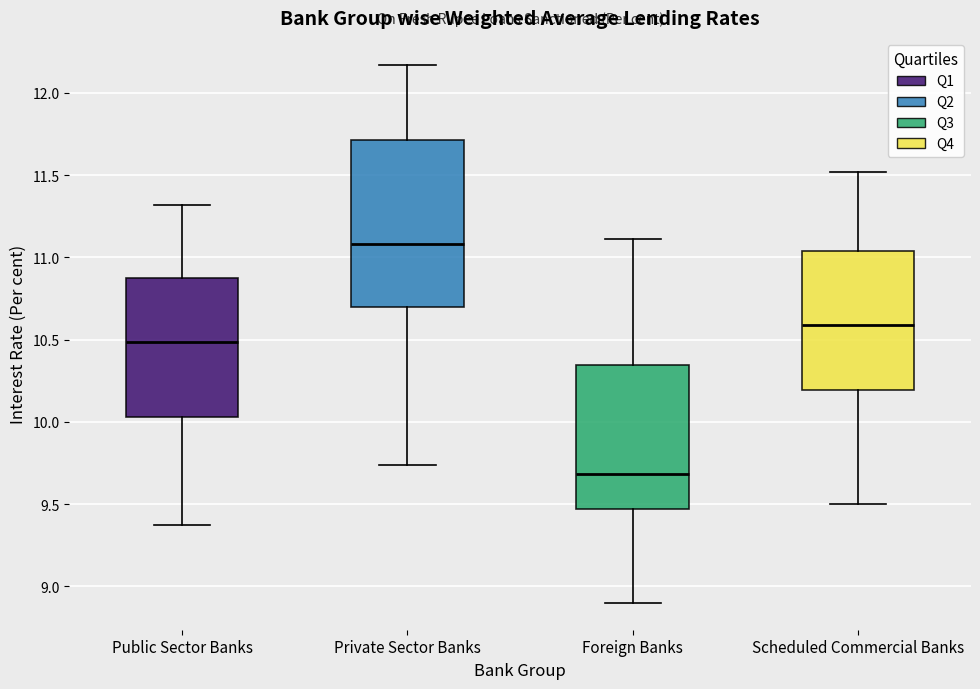

Reading left to right, transcribe this box plot: for each box, give where its median line is, the range the box spans, and where its two whiskers end, as read against the y-axis. The values are not printed on the chart, so give them approximately, as read against the axis.

Public Sector Banks: median 10.50, box 10.05 to 10.90, whiskers 9.35 to 11.30
Private Sector Banks: median 11.10, box 10.70 to 11.70, whiskers 9.75 to 12.15
Foreign Banks: median 9.70, box 9.45 to 10.35, whiskers 8.90 to 11.10
Scheduled Commercial Banks: median 10.60, box 10.20 to 11.05, whiskers 9.50 to 11.50